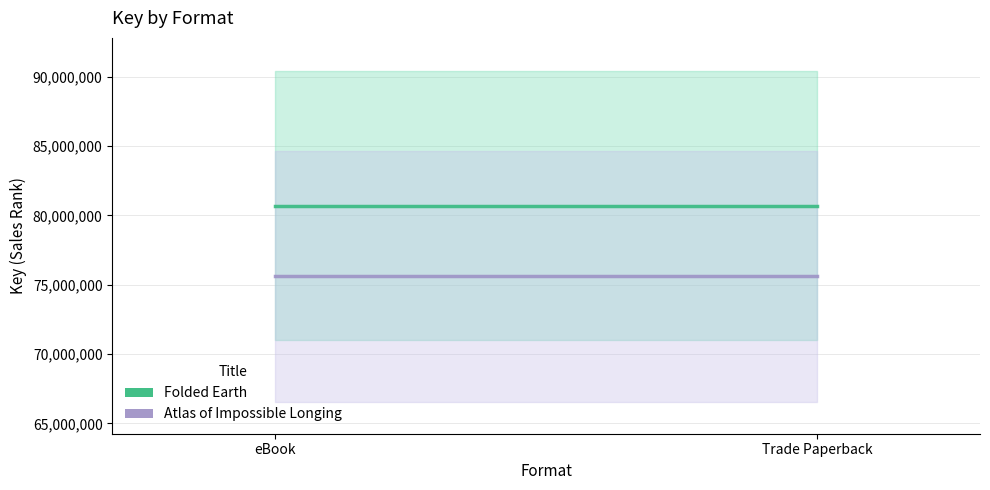

Rank the series at Trade Paperback from highest to lowest value.

Folded Earth, Atlas of Impossible Longing